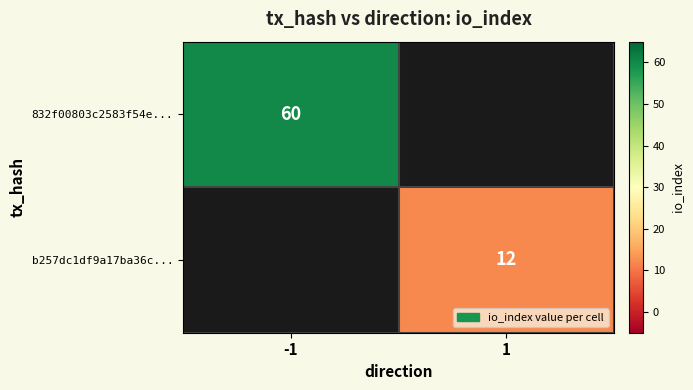

The 832f00803c2583f54e... series shows 87 at -1. True or false?

False